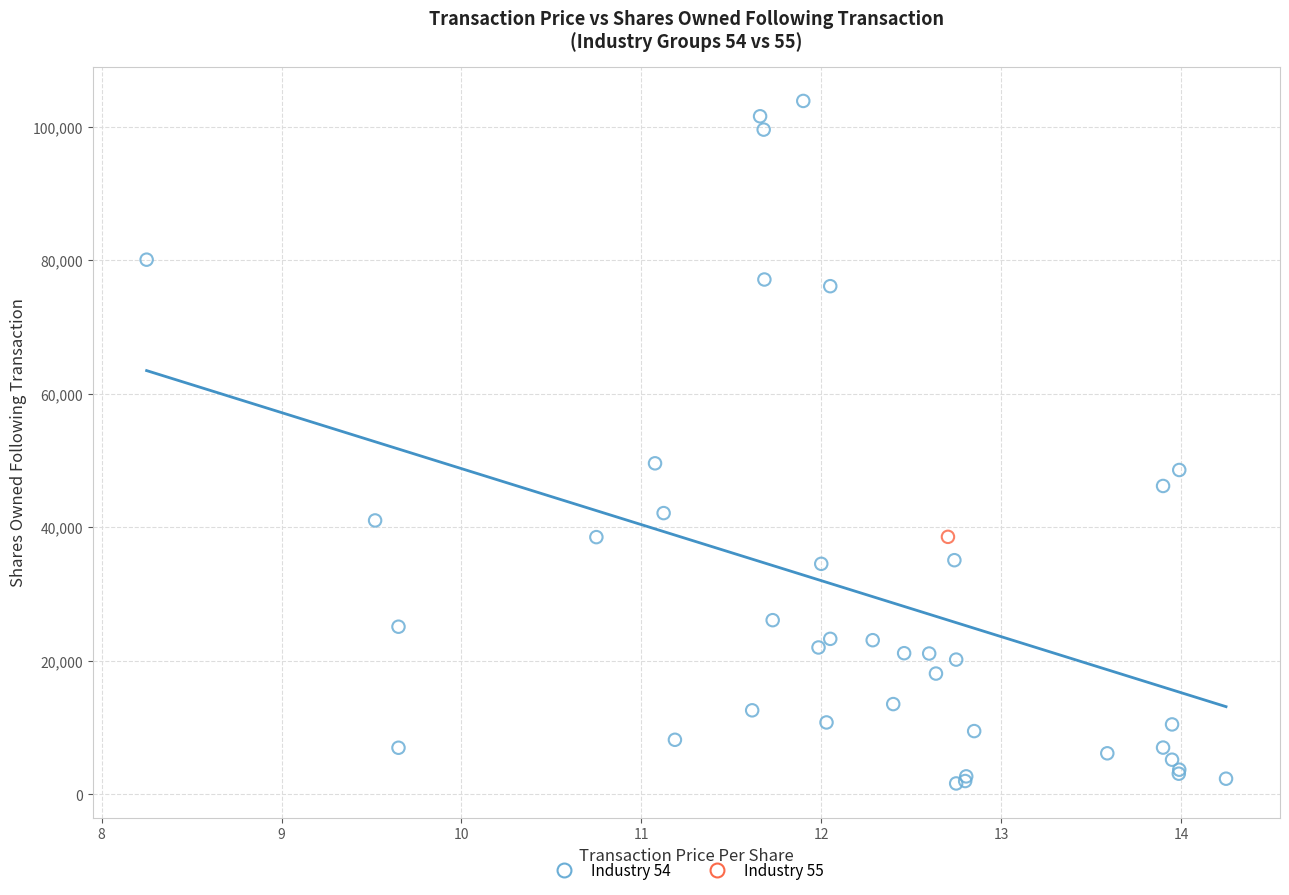

What are all the series names shown in the legend?

Industry 54, Industry 55